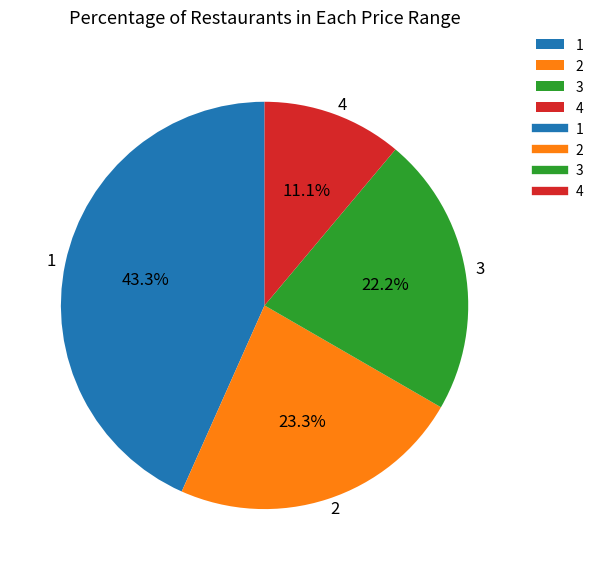

Is there any slice that represents more than half of the pie?

No